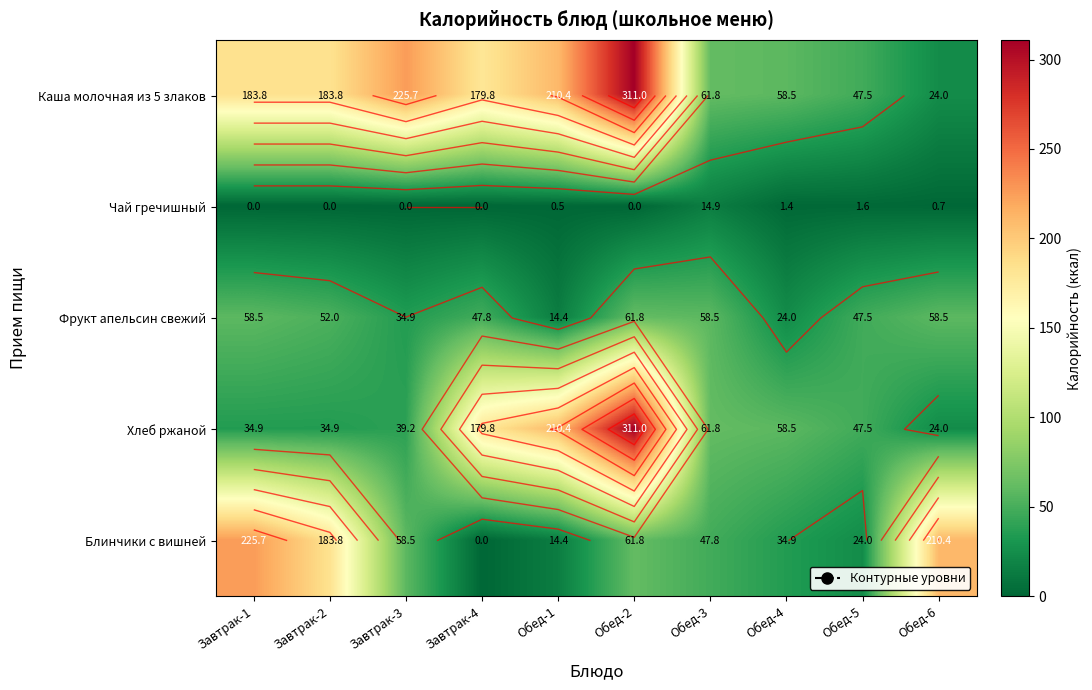

List the labels in order of Фрукт апельсин свежий value, smallest first.

Обед-1, Обед-4, Завтрак-3, Обед-5, Завтрак-4, Завтрак-2, Завтрак-1, Обед-3, Обед-6, Обед-2